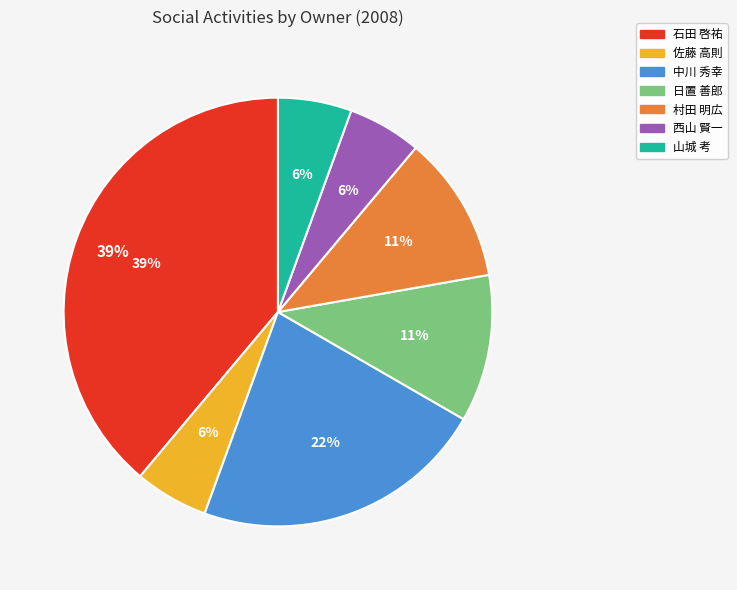

Combined, do 中川 秀幸 and 石田 啓祐 account for over 50%?

Yes